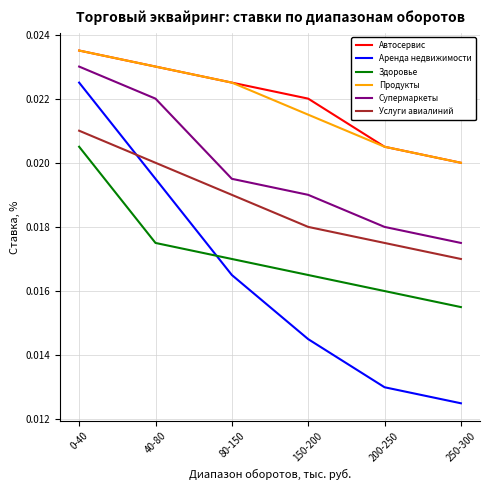

Is the value of Услуги авиалиний at 150-200 greater than the value of Продукты at 150-200?

No